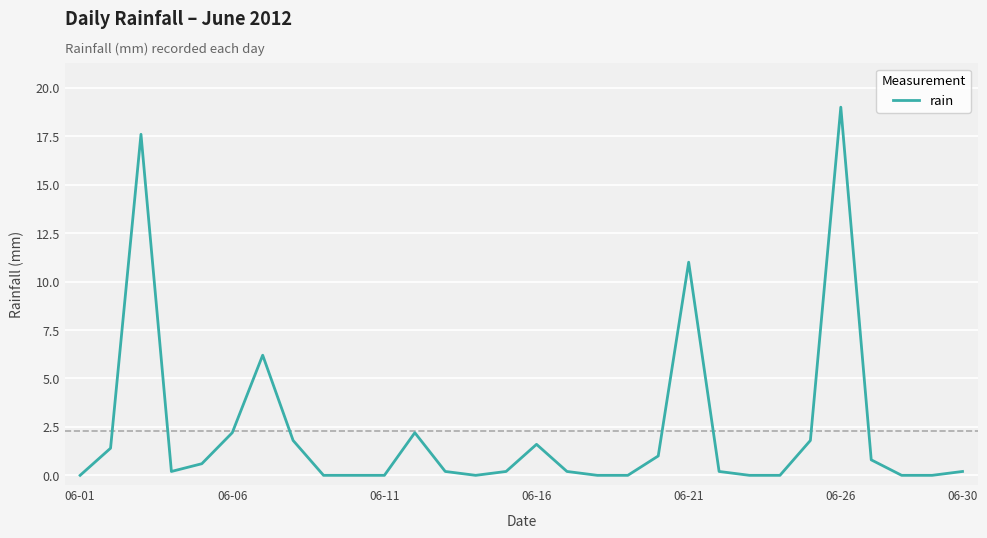

What is the greatest value displayed?

19.0